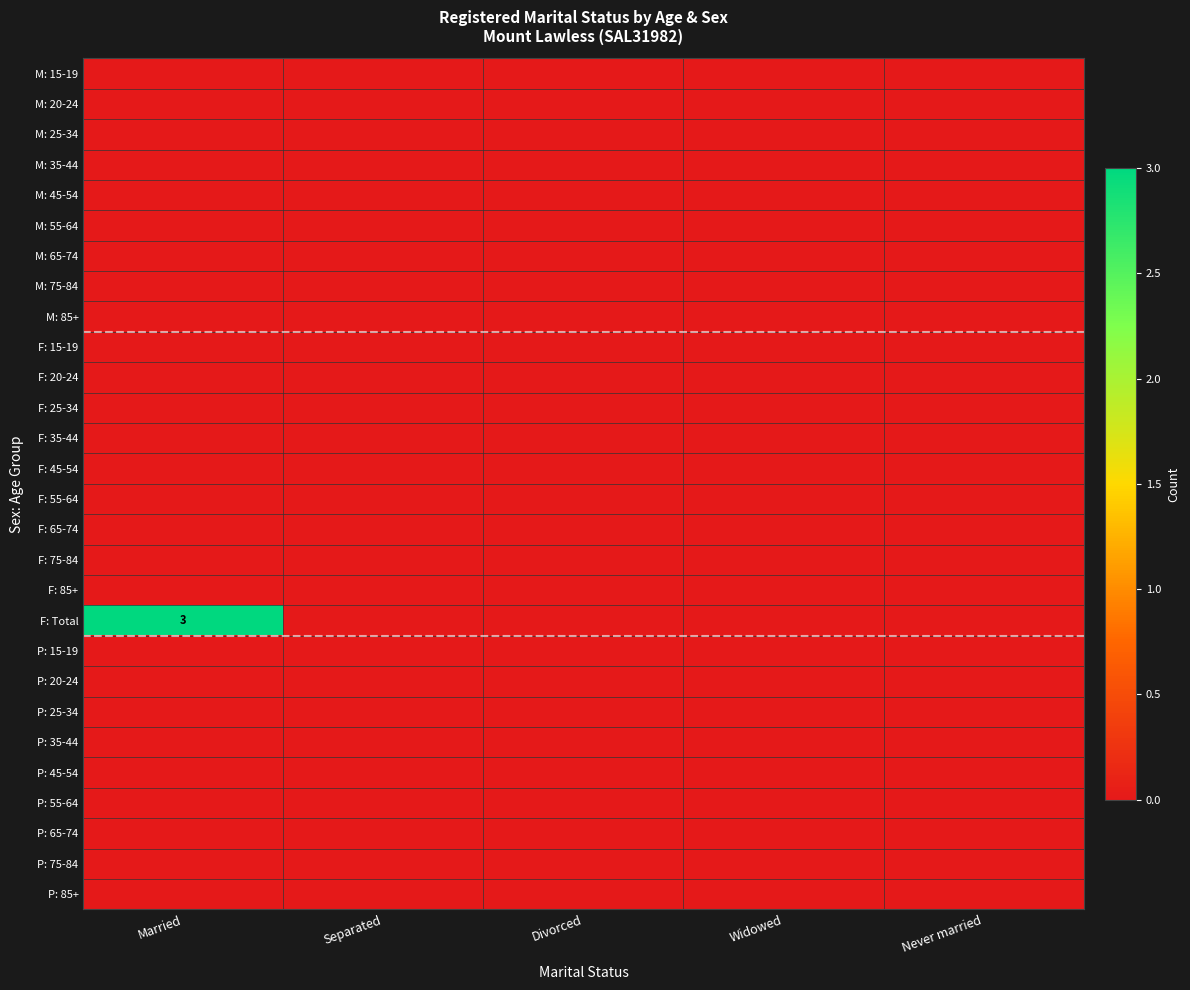

Count the number of categories in the chart.

5